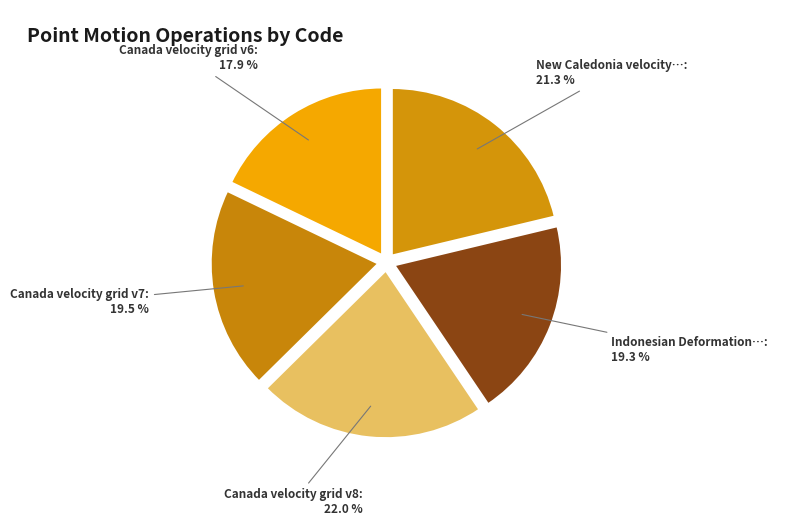

Is there any slice that represents more than half of the pie?

No